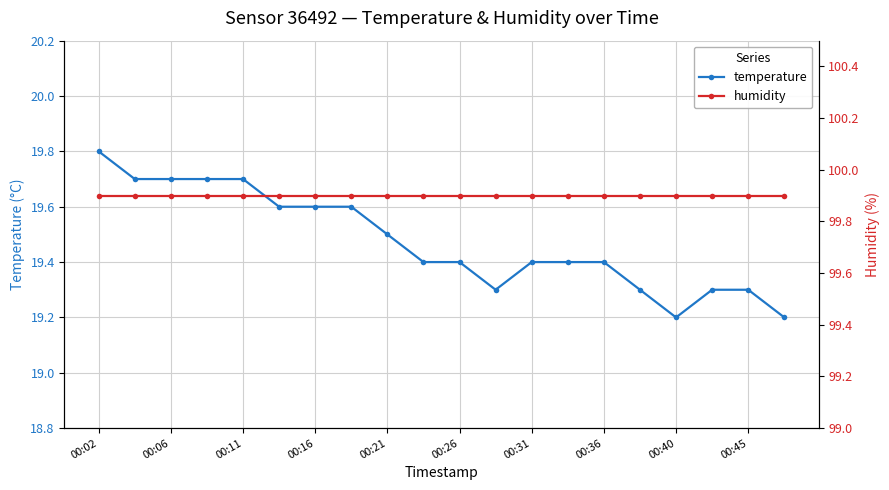

What are all the series names shown in the legend?

temperature, humidity